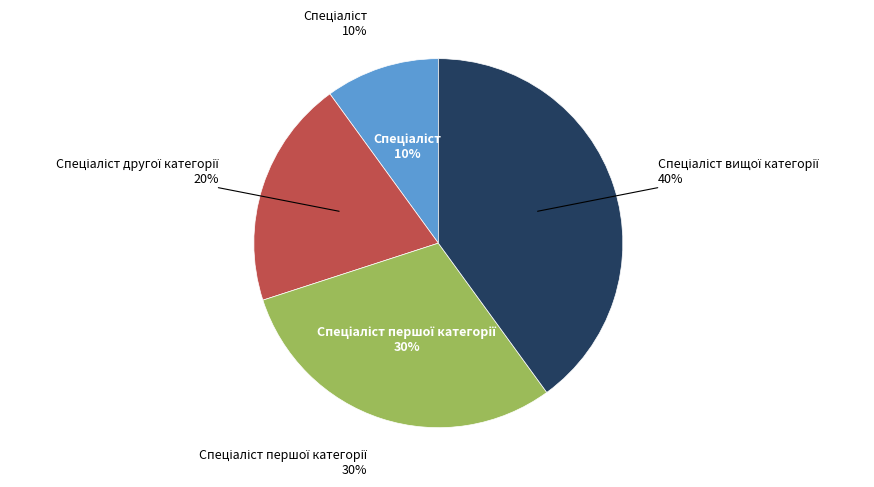

To the nearest percent, what is the combined percentage of Спеціаліст другої категорії and Спеціаліст?

30%